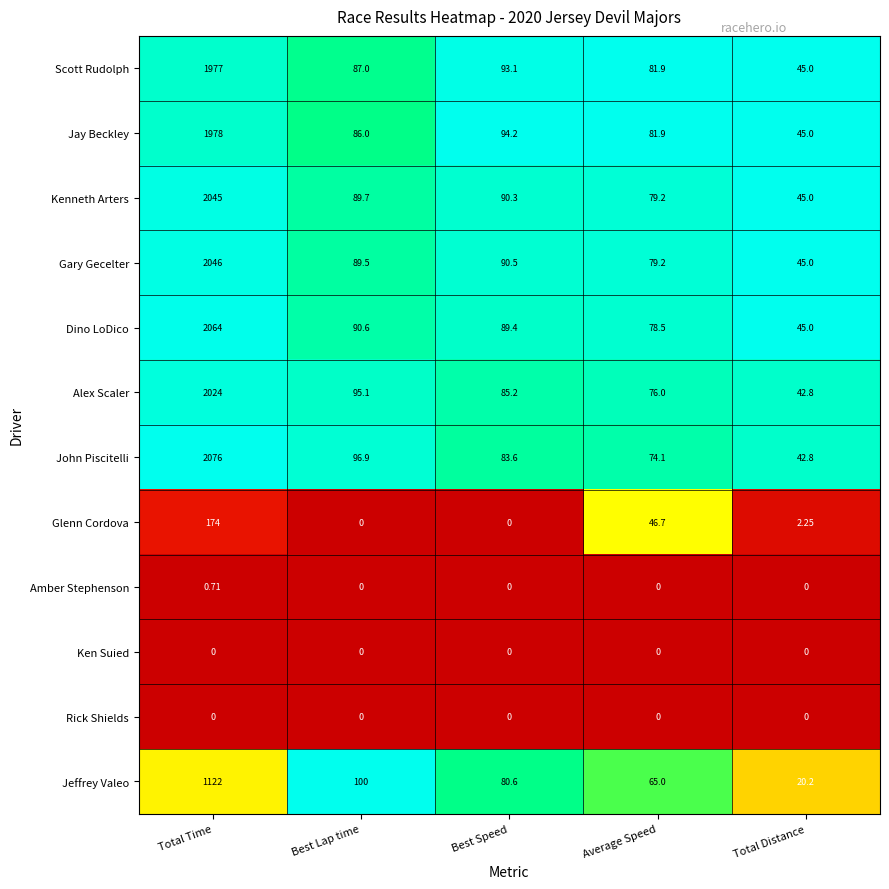

What is the spread (max minus min) of values at Total Distance?

45.0